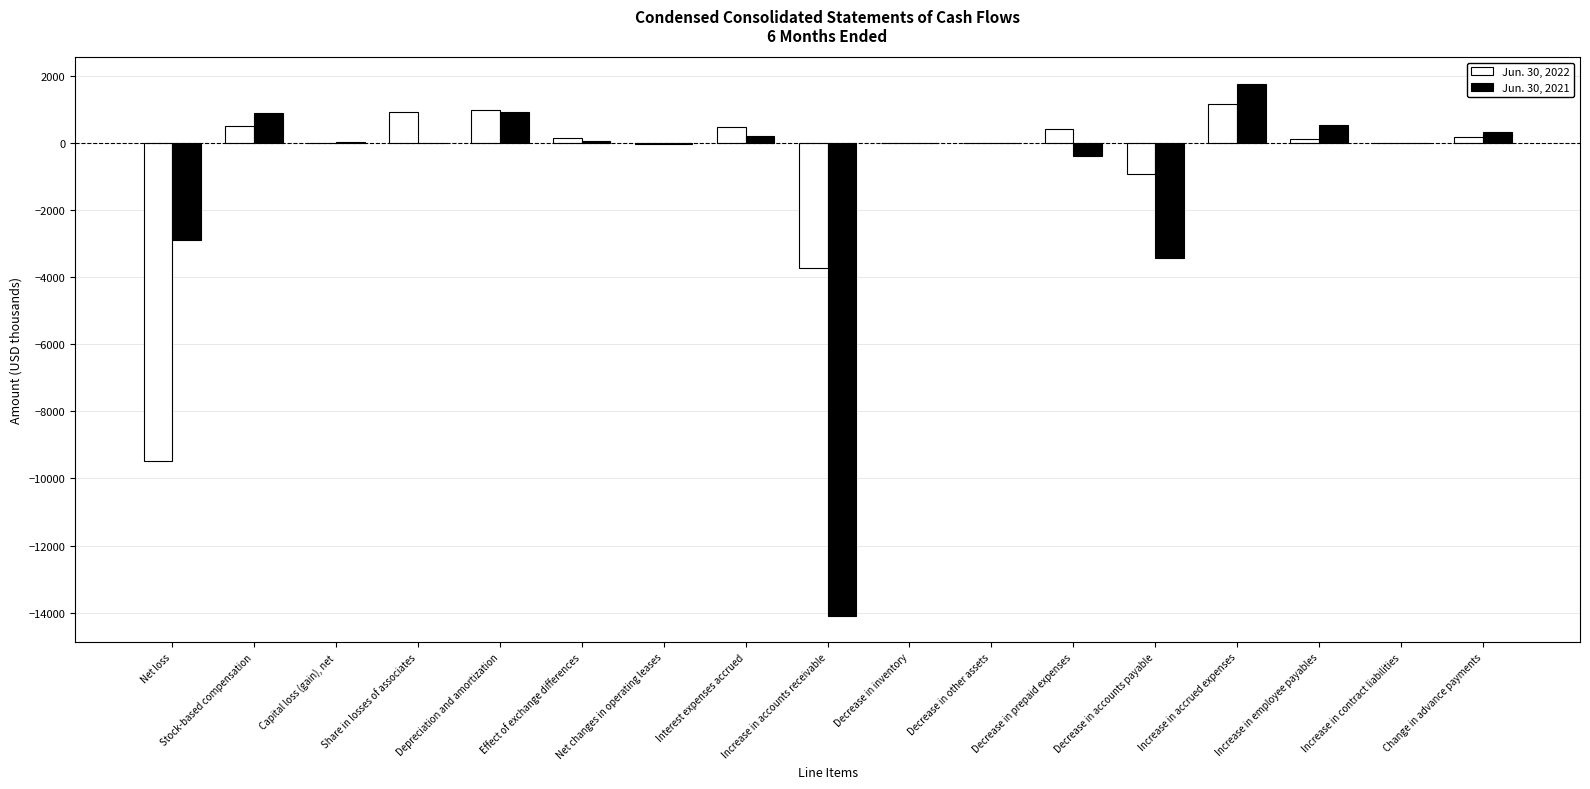

At which category does the chart reach its peak across all series?

Increase in accrued expenses